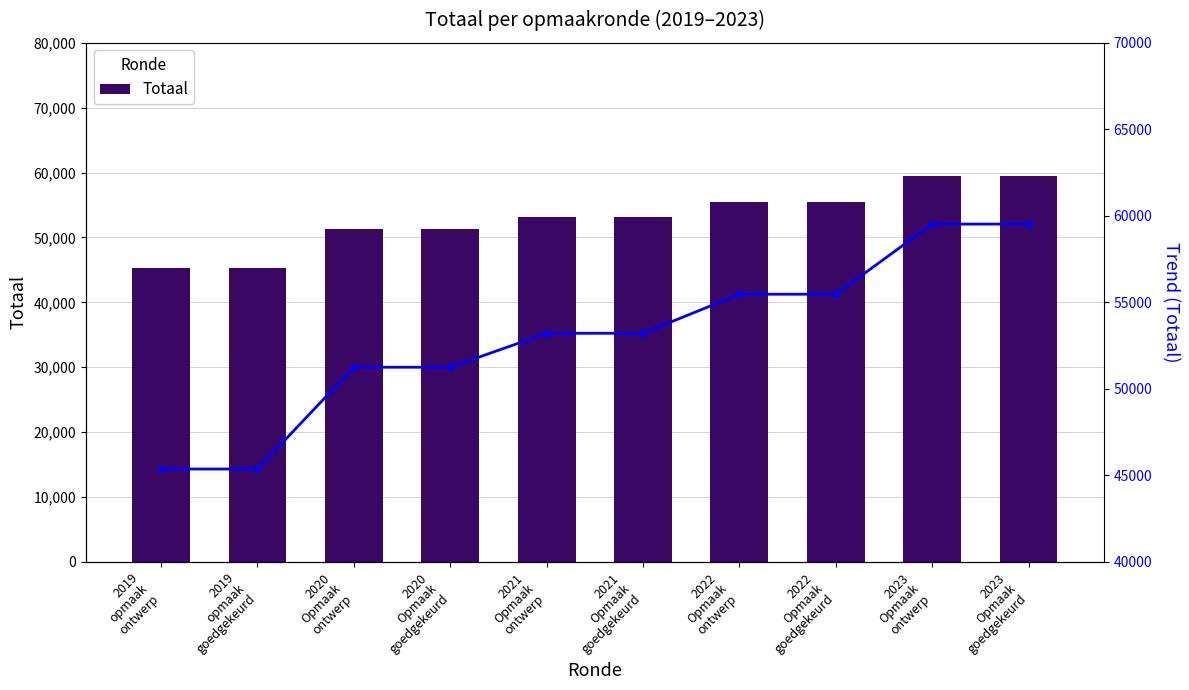

Reading left to right, transcribe all the data shown in this chart.

Totaal: 45371	45371	51252	51252	53215	53215	55472	55472	59525	59525
Trend: 45371	45371	51252	51252	53215	53215	55472	55472	59525	59525